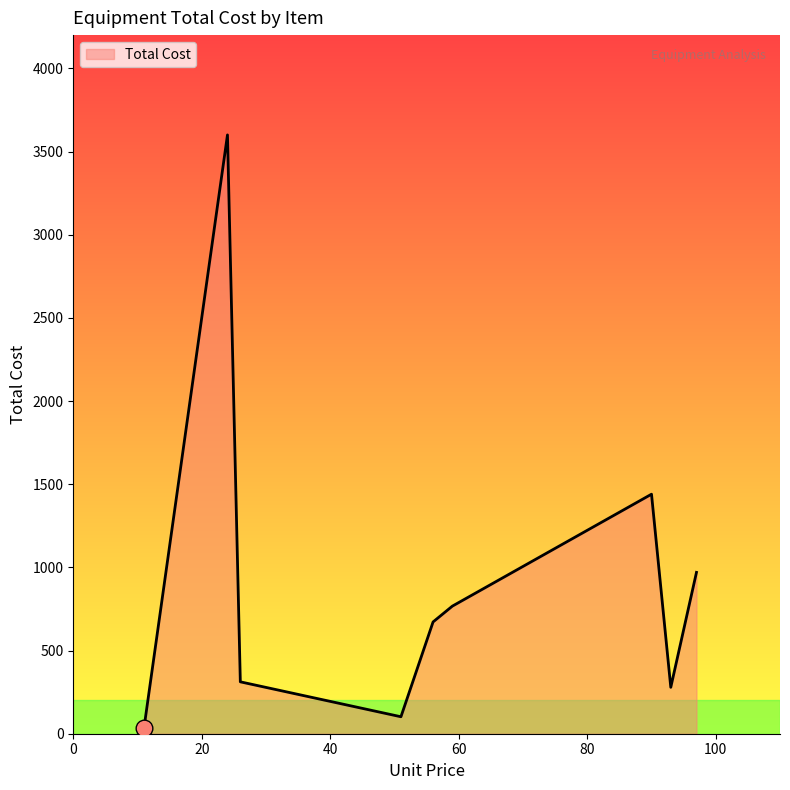

What is the greatest value displayed?

3600